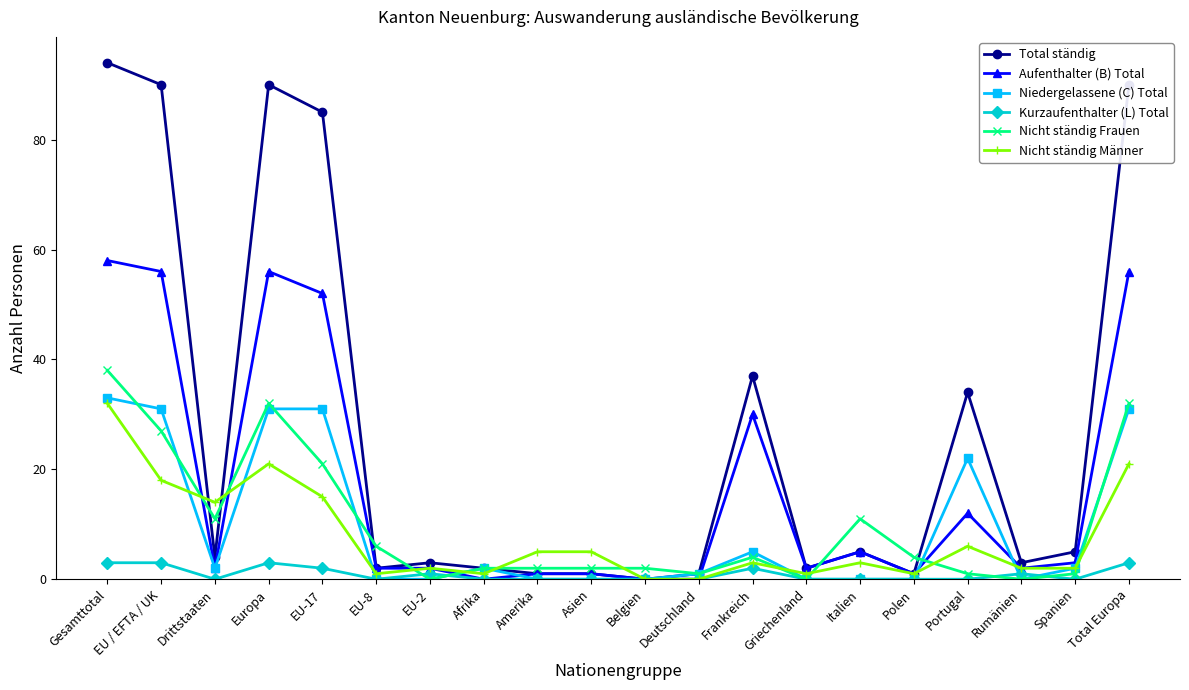

What is the maximum value shown in the chart?

94